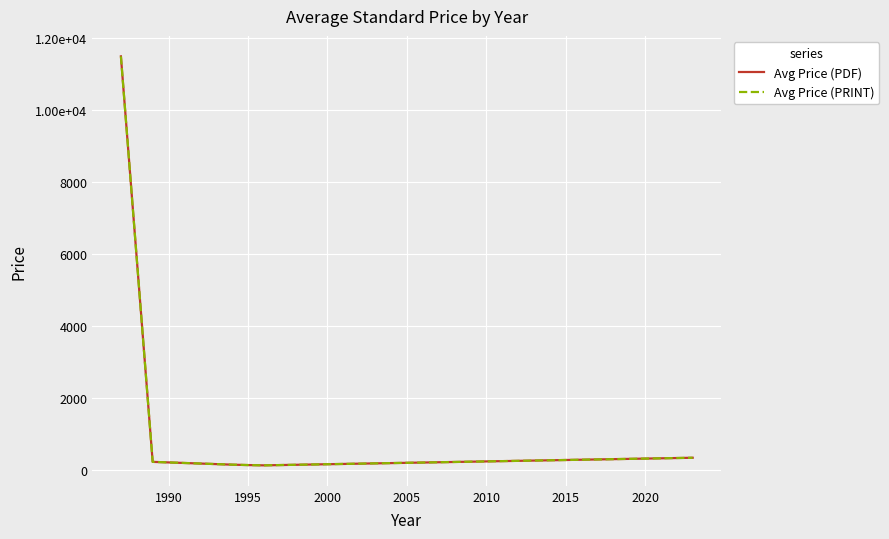

Does the chart have visible grid lines?

Yes